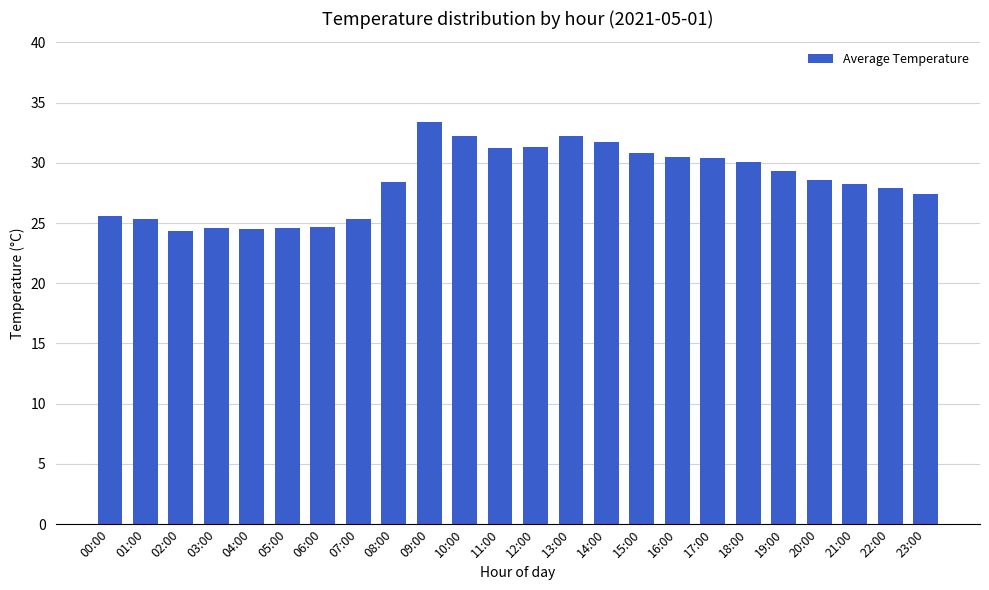

What is the change in value from 09:00 to 11:00?

-2.2